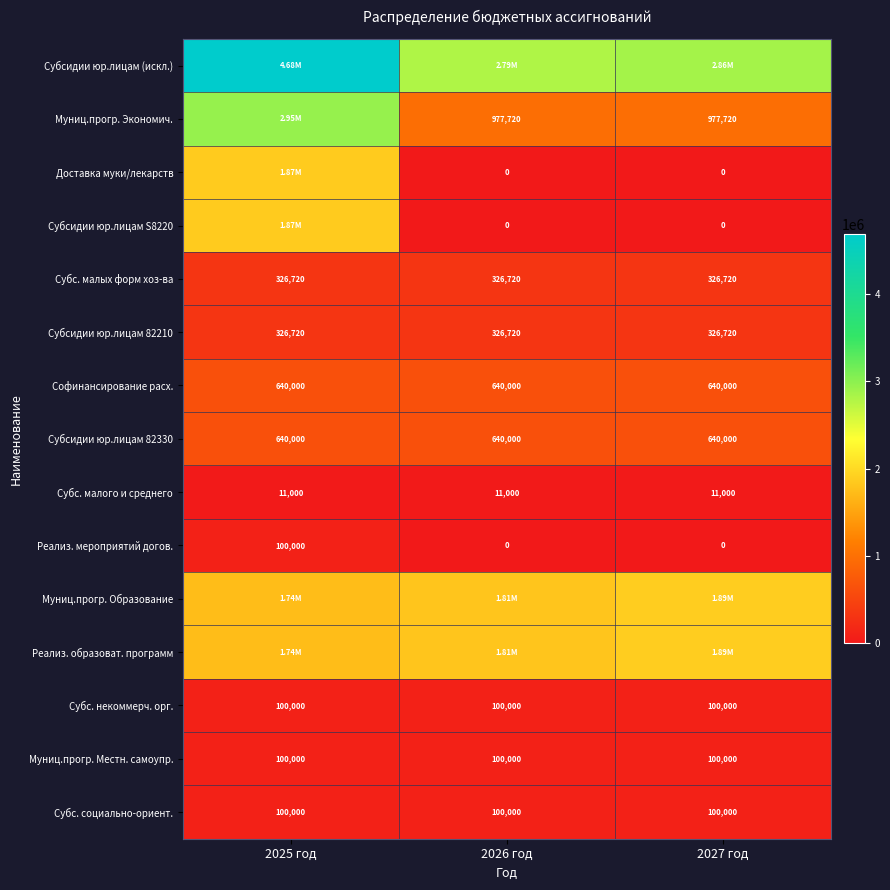

Is the value of Субс. социально-ориент. at 2025 год greater than the value of Субсидии юр.лицам 82210 at 2026 год?

No